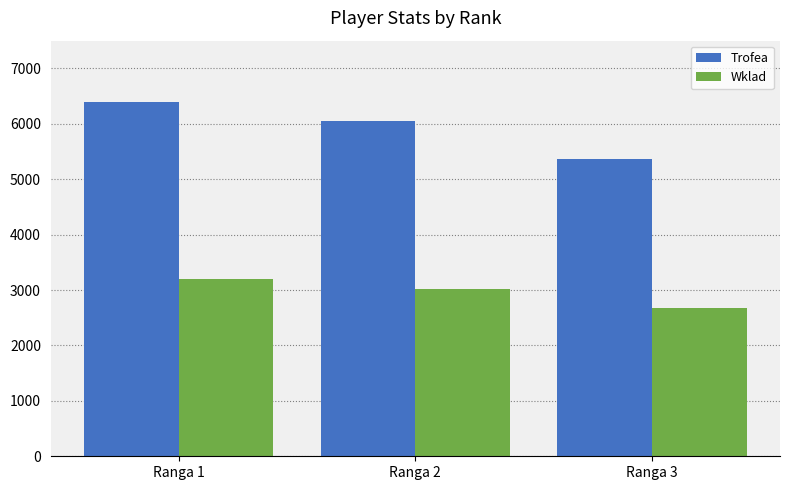

Is it true that Trofea equals 3888 at Ranga 2?

False